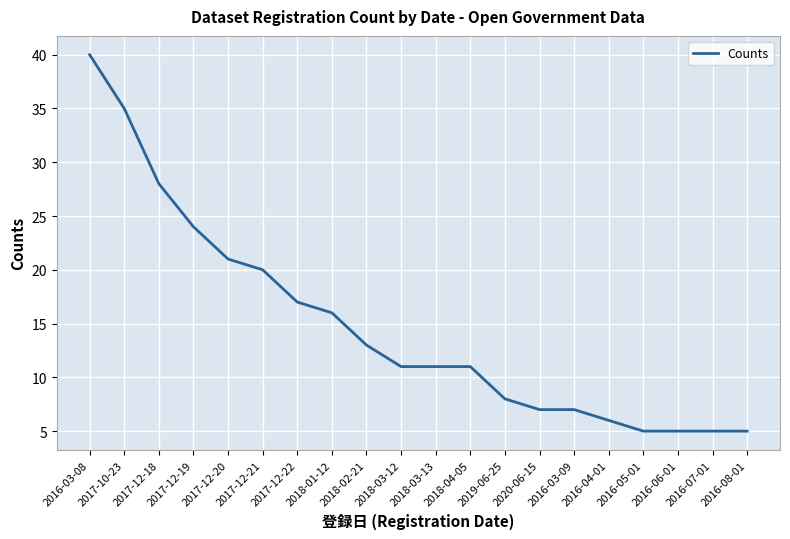

What is the ratio of the value at 2017-12-21 to the value at 2016-03-08?

0.5